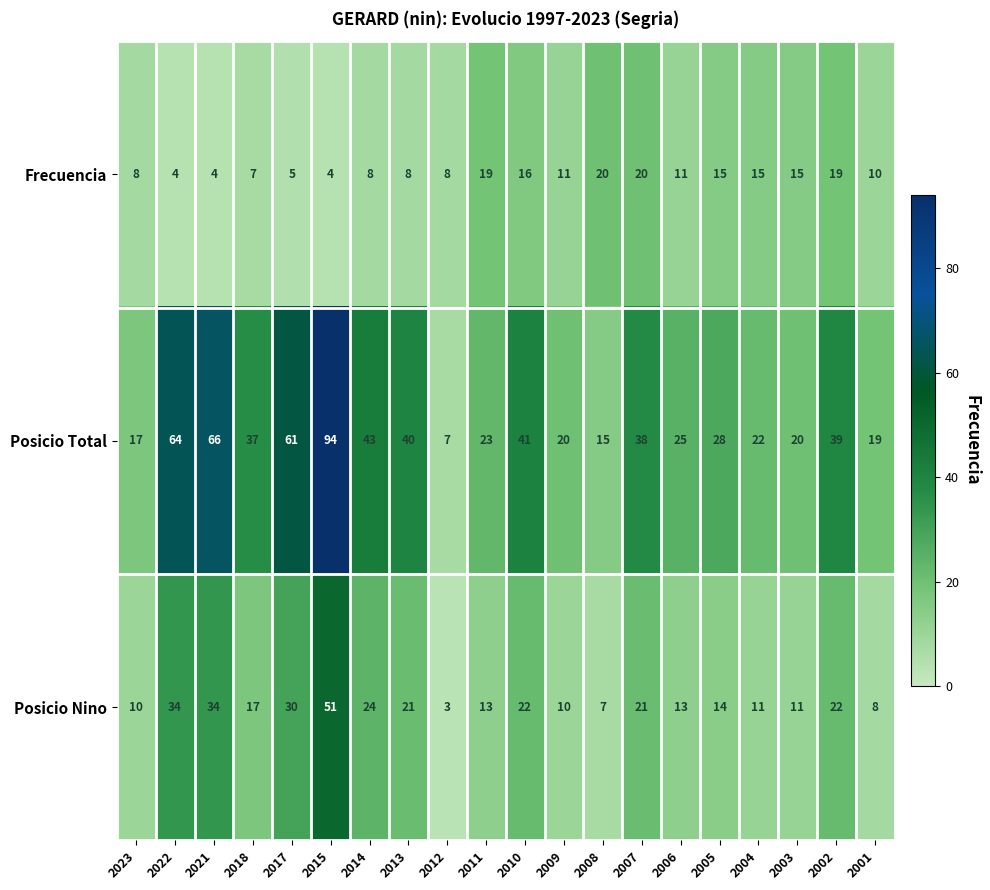

List the series in order of their peak value, lowest first.

Frecuencia, Posicio Nino, Posicio Total